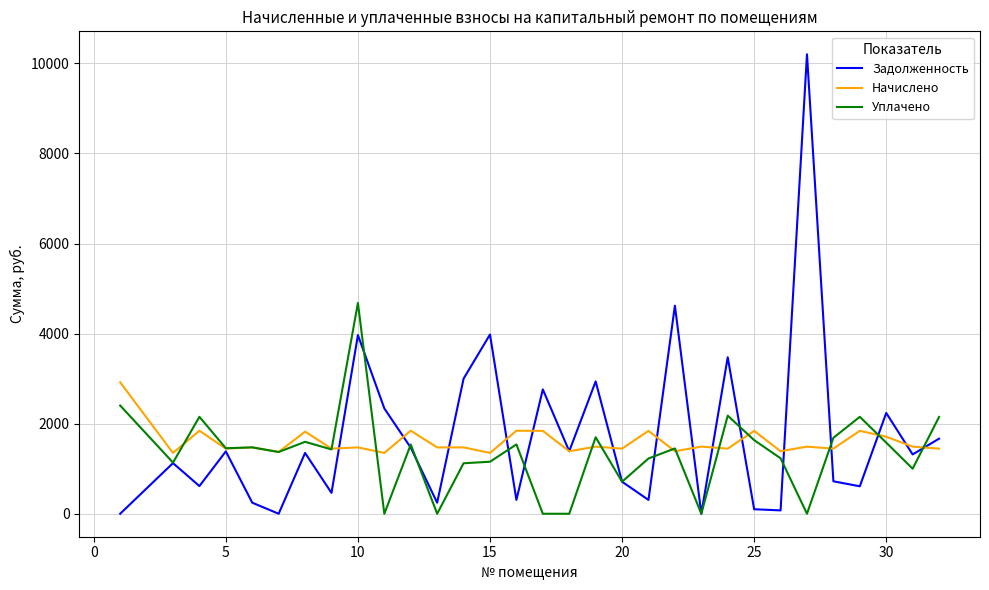

What is the maximum value shown in the chart?

10200.8